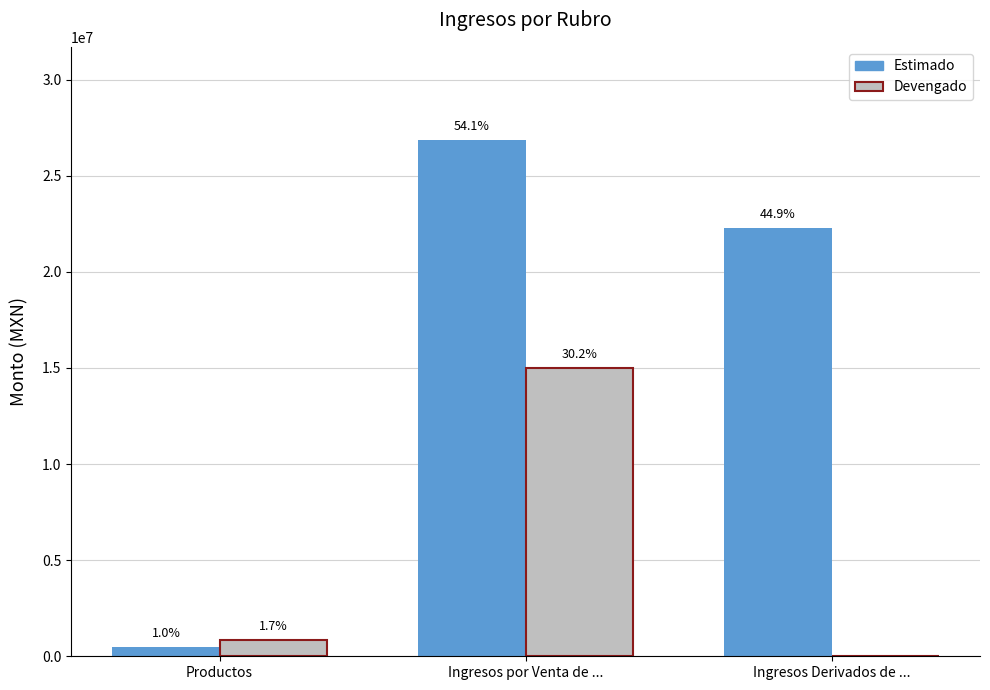

Is the value of Devengado at Ingresos por Venta de ... greater than the value of Estimado at Productos?

Yes